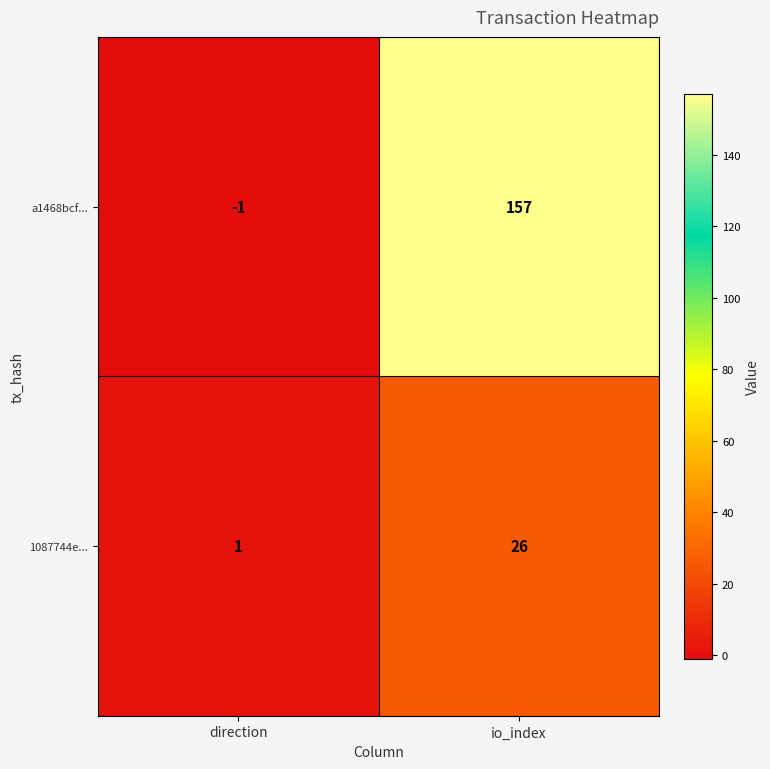

Which series changed the most between direction and io_index?

a1468bcf...